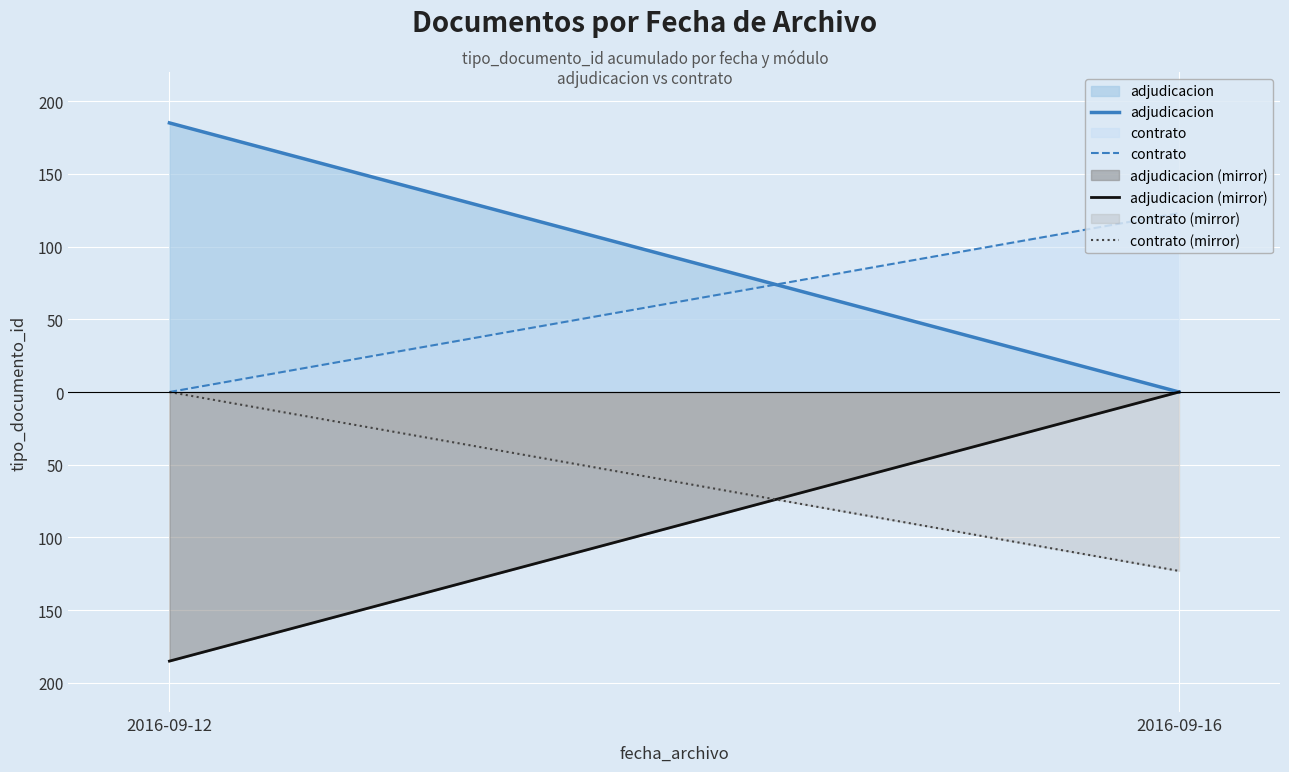

Which label corresponds to the smallest value in the chart?

2016-09-12